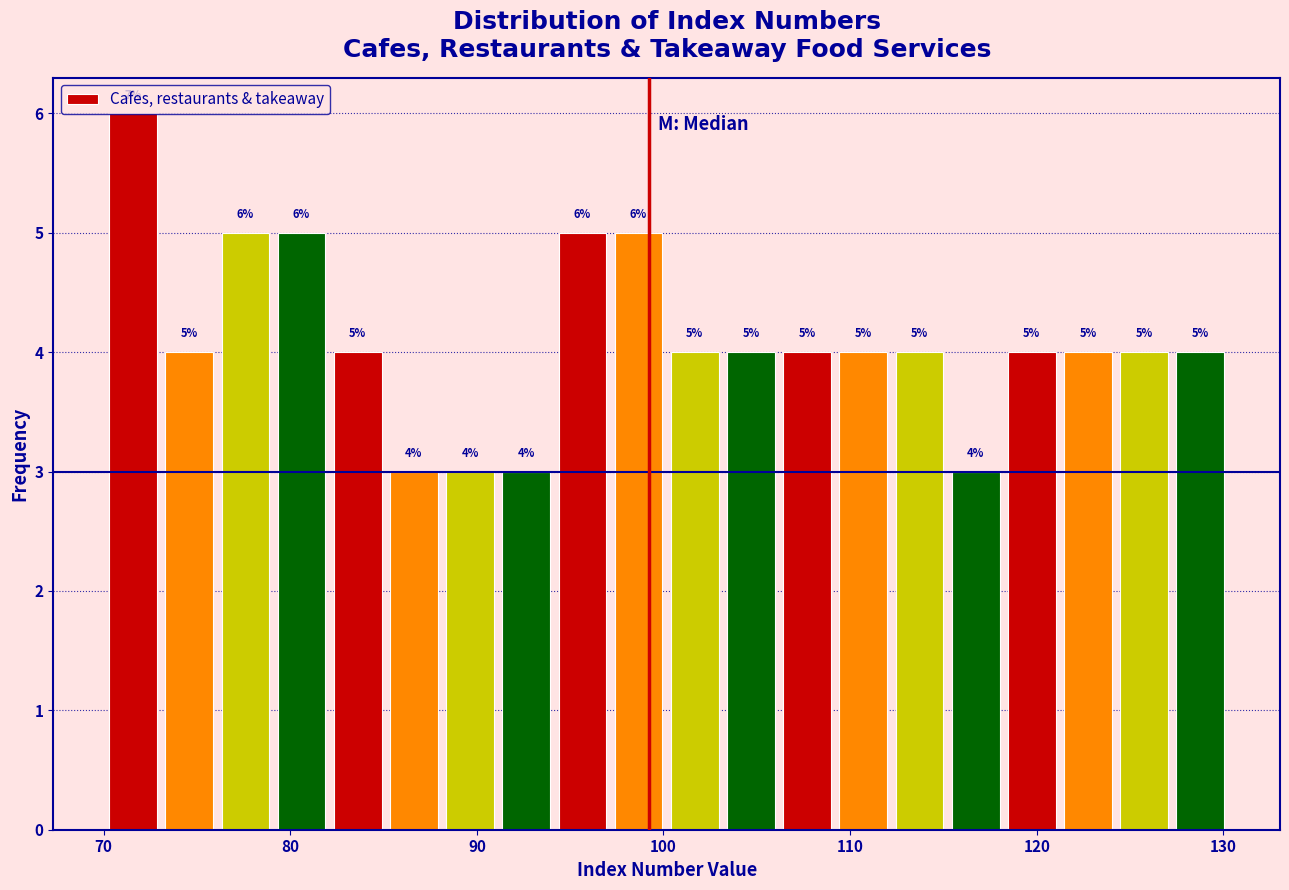

Read against the x-axis, roughly where is the centre of the tallest bar?

72